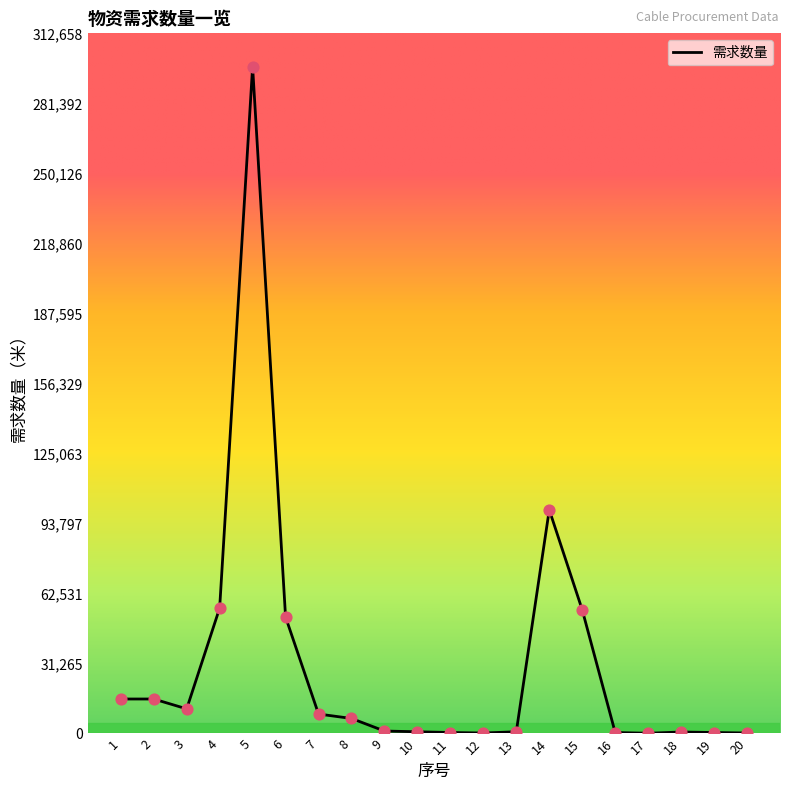

Between 13 and 1, which is larger?

1